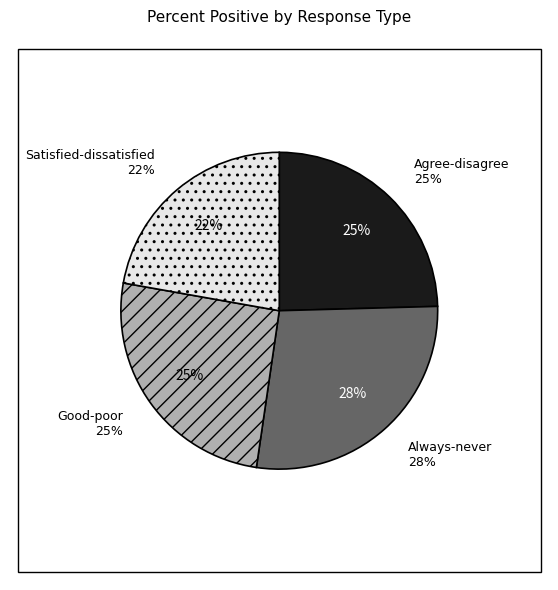

What portion of the pie excludes Agree-disagree?

76.4%